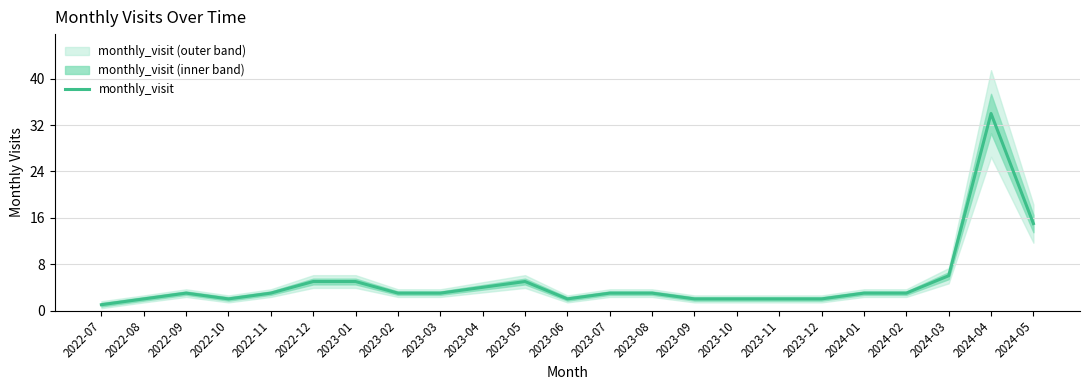

Reading right to left, extract all data points from this chart.

15	34	6	3	3	2	2	2	2	3	3	2	5	4	3	3	5	5	3	2	3	2	1